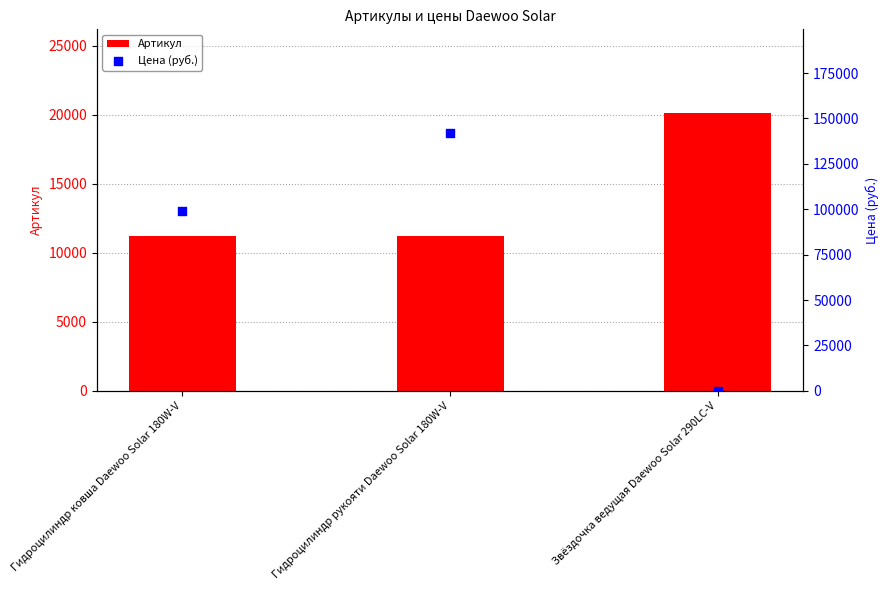

Is the value of Артикул at Гидроцилиндр рукояти Daewoo Solar 180W-V greater than the value of Цена (руб.) at Звёздочка ведущая Daewoo Solar 290LC-V?

Yes